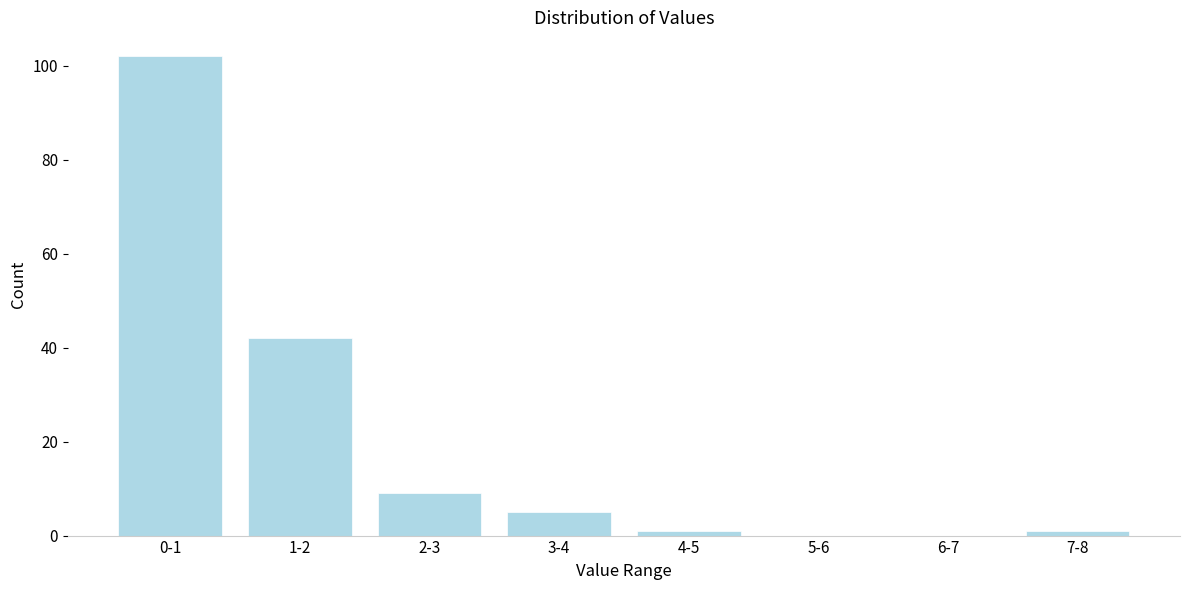

Reading left to right, what are all the values shown in this chart?

0-1=102	1-2=42	2-3=9	3-4=5	4-5=1	5-6=0	6-7=0	7-8=1